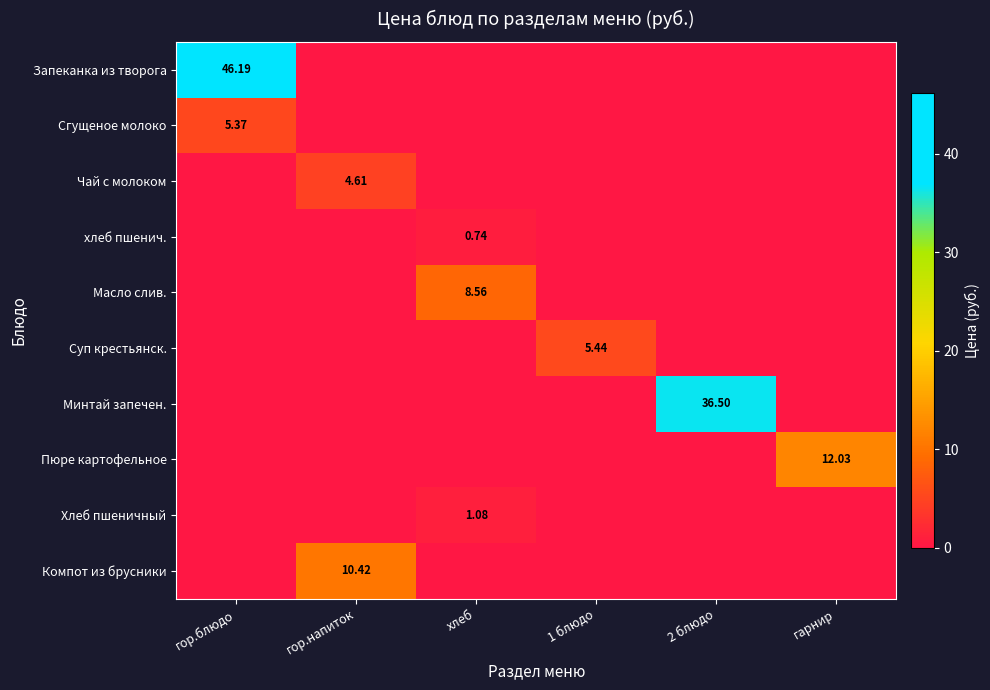

The value of хлеб пшенич. at гор.блюдо is -0.3. True or false?

False